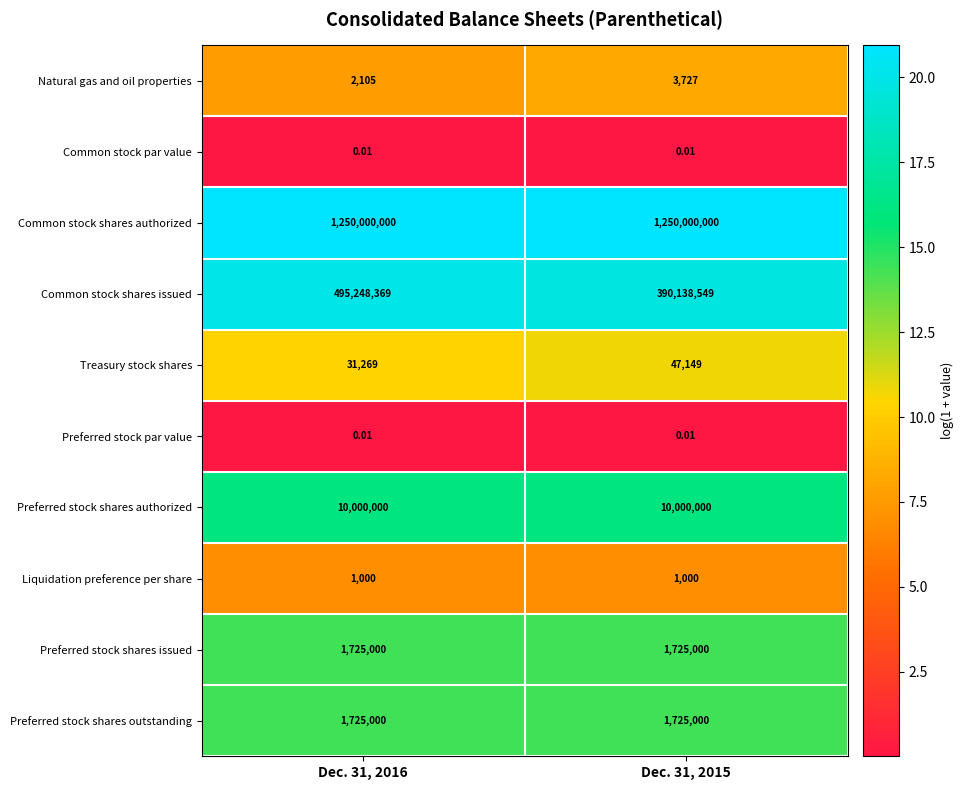

Which series has the largest range (max minus min)?

Common stock shares issued